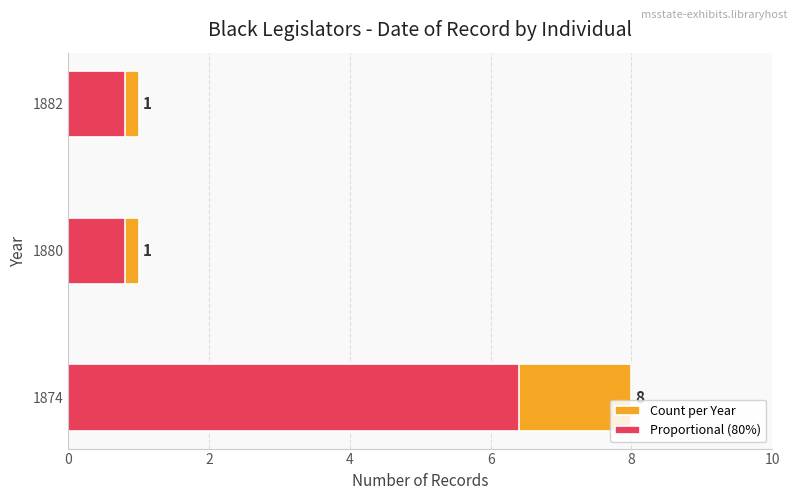

At how many categories does at least one series exceed 7?

1